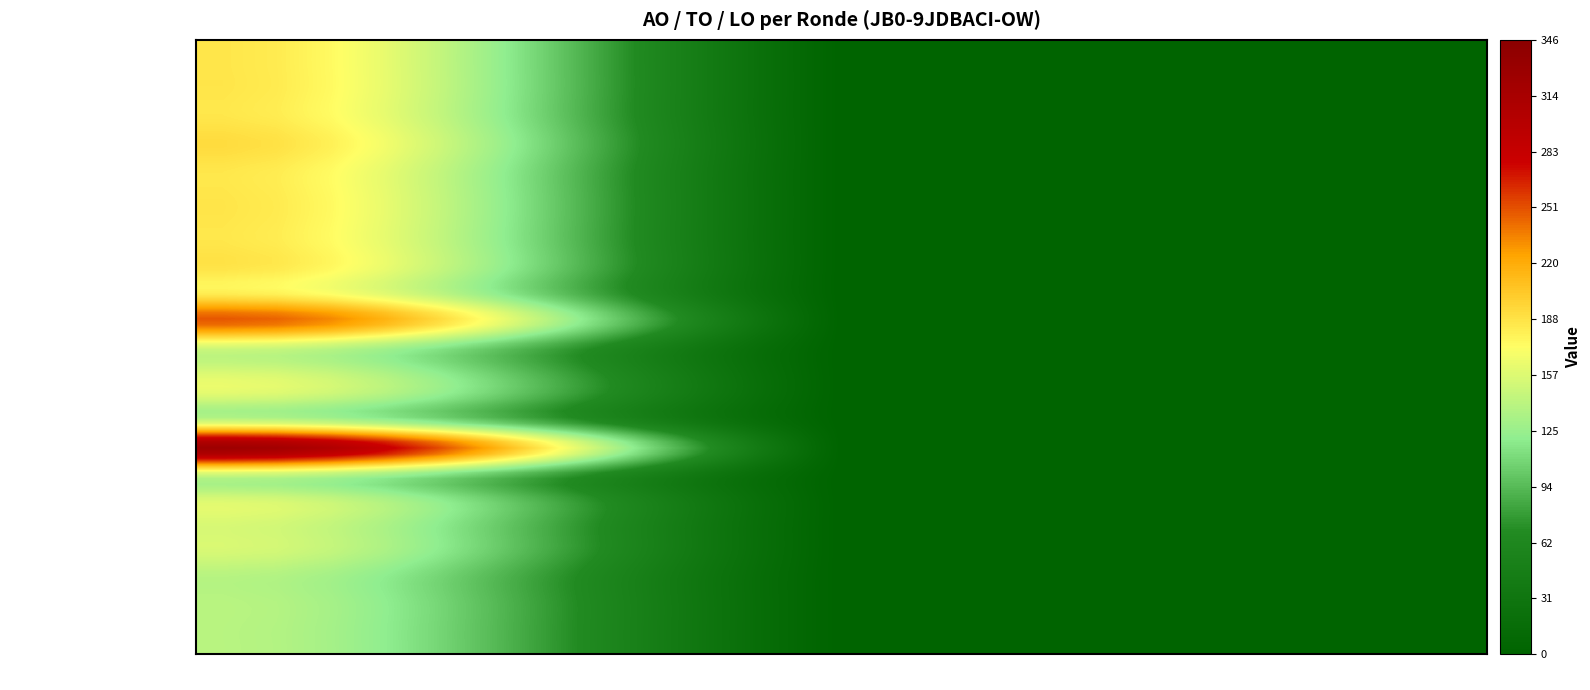

At how many categories does at least one series exceed 269?

1